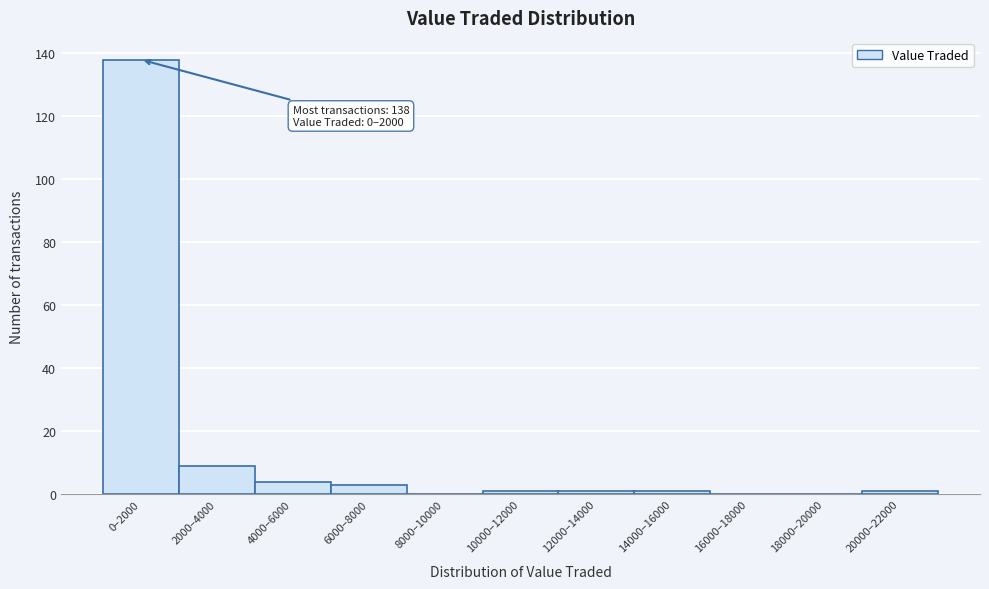

Reading left to right, what are all the values shown in this chart?

0–2000=138	2000–4000=9	4000–6000=4	6000–8000=3	8000–10000=0	10000–12000=1	12000–14000=1	14000–16000=1	16000–18000=0	18000–20000=0	20000–22000=1